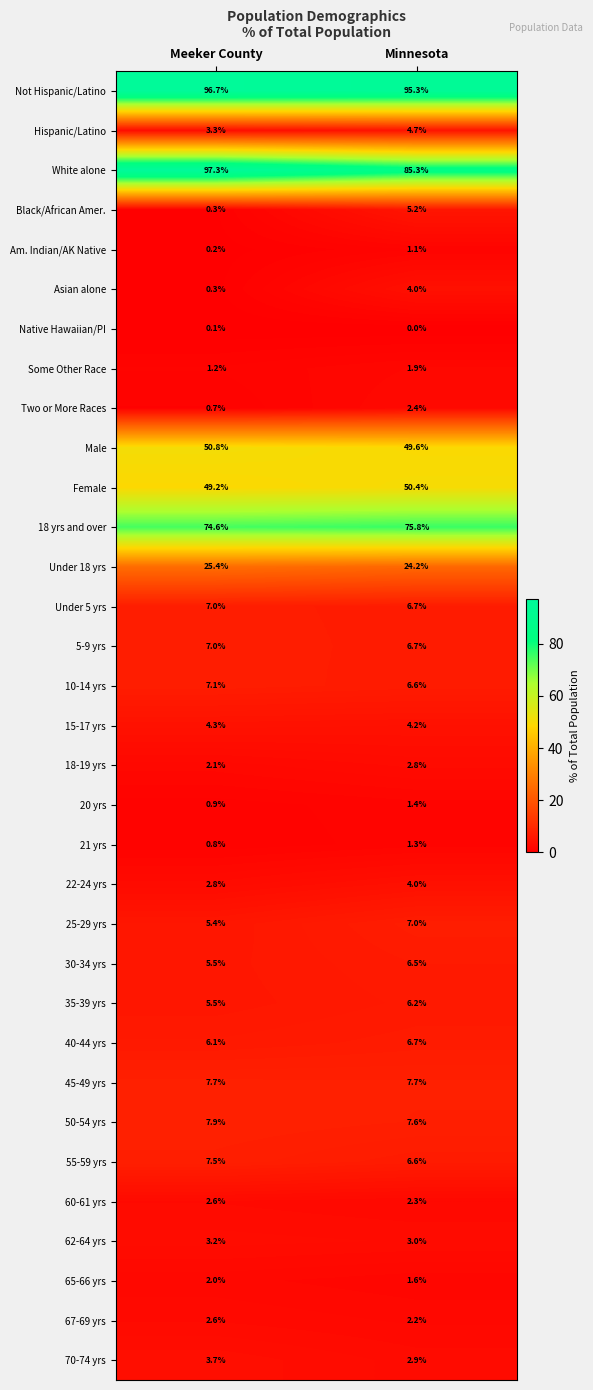

Between Meeker County and Minnesota, which series saw the biggest shift?

White alone